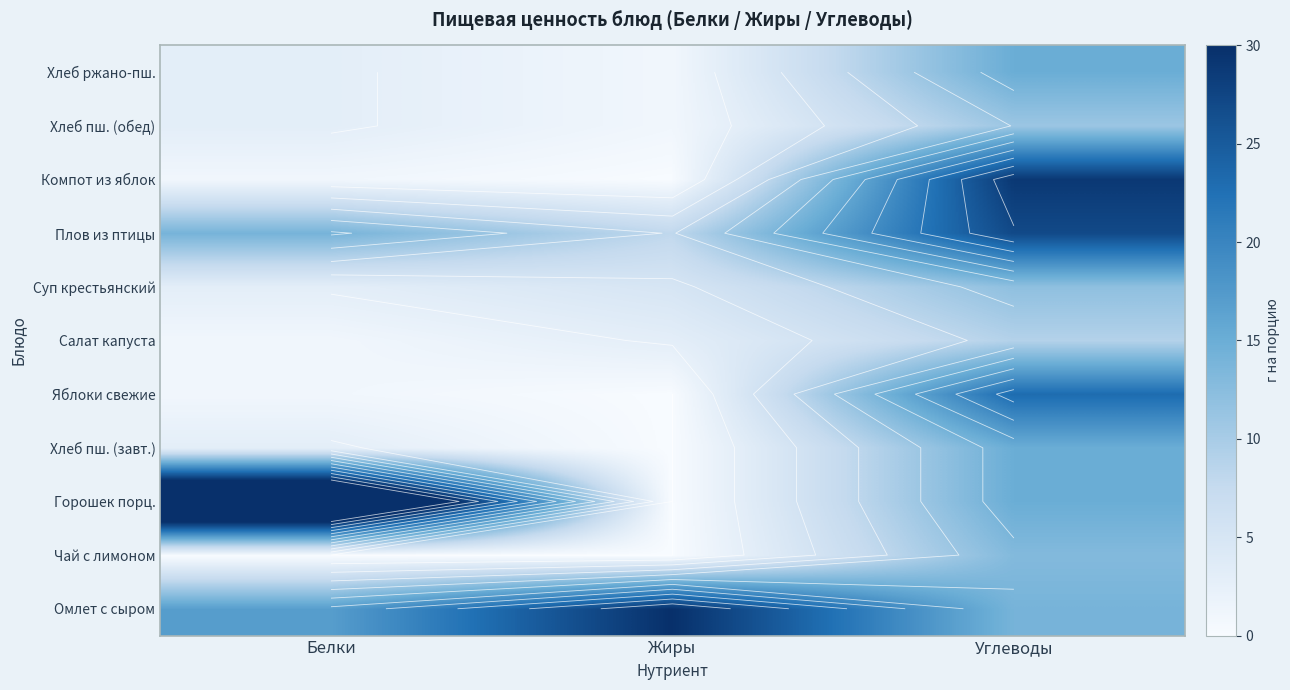

What is the total value across all series at Углеводы?

183